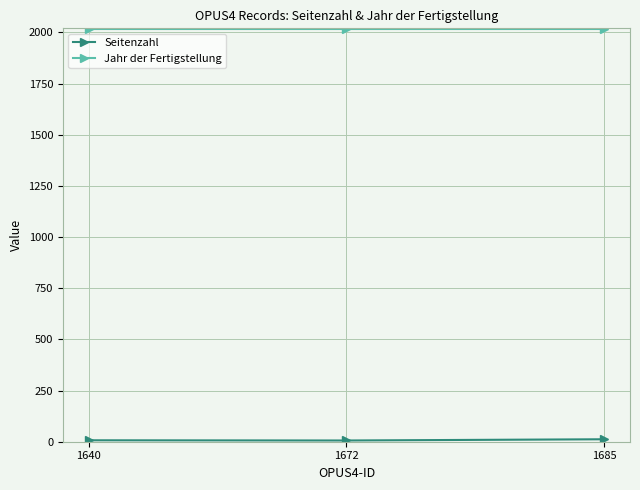

True or false: Jahr der Fertigstellung has a value of 2016 at 1685.

True